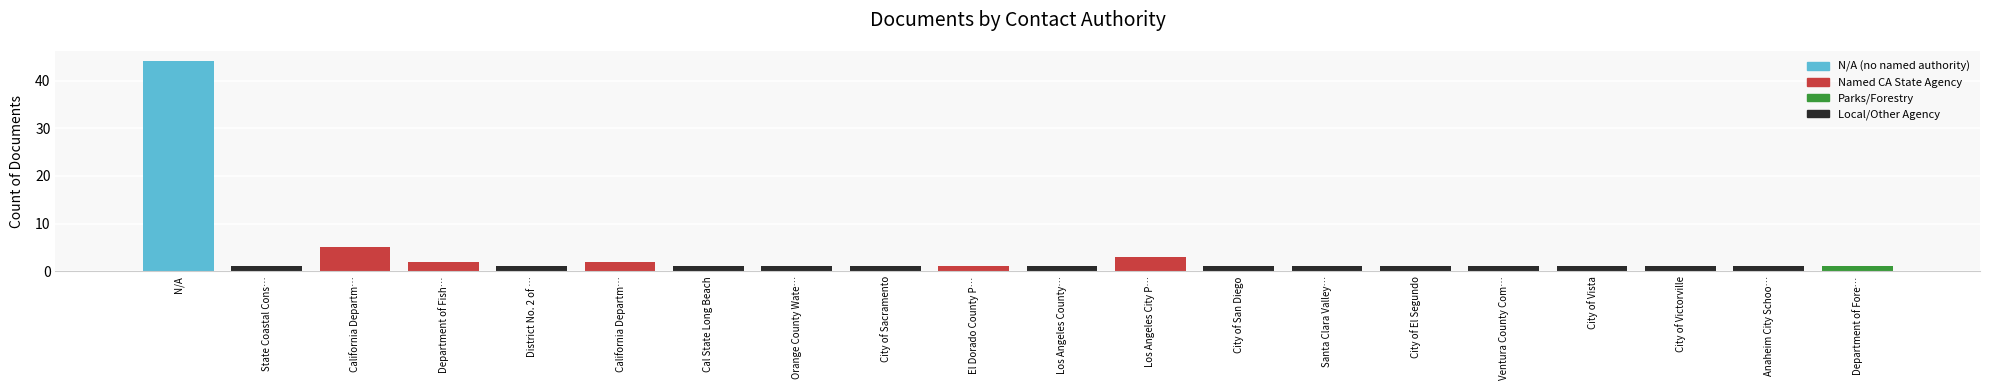

Does the chart contain any negative values?

No